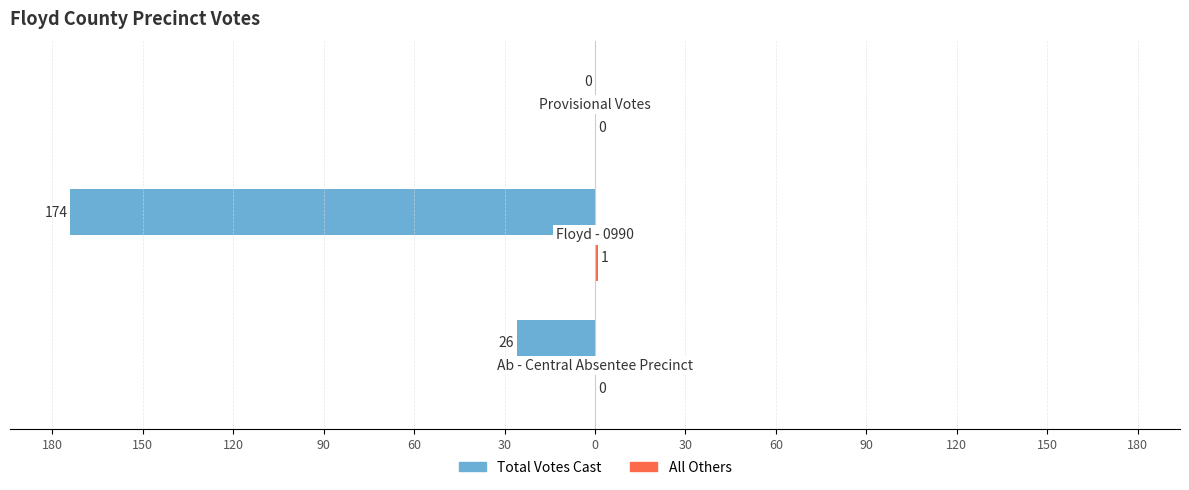

What is the value of the Total Votes Cast bar at the 2nd from the left?

-174